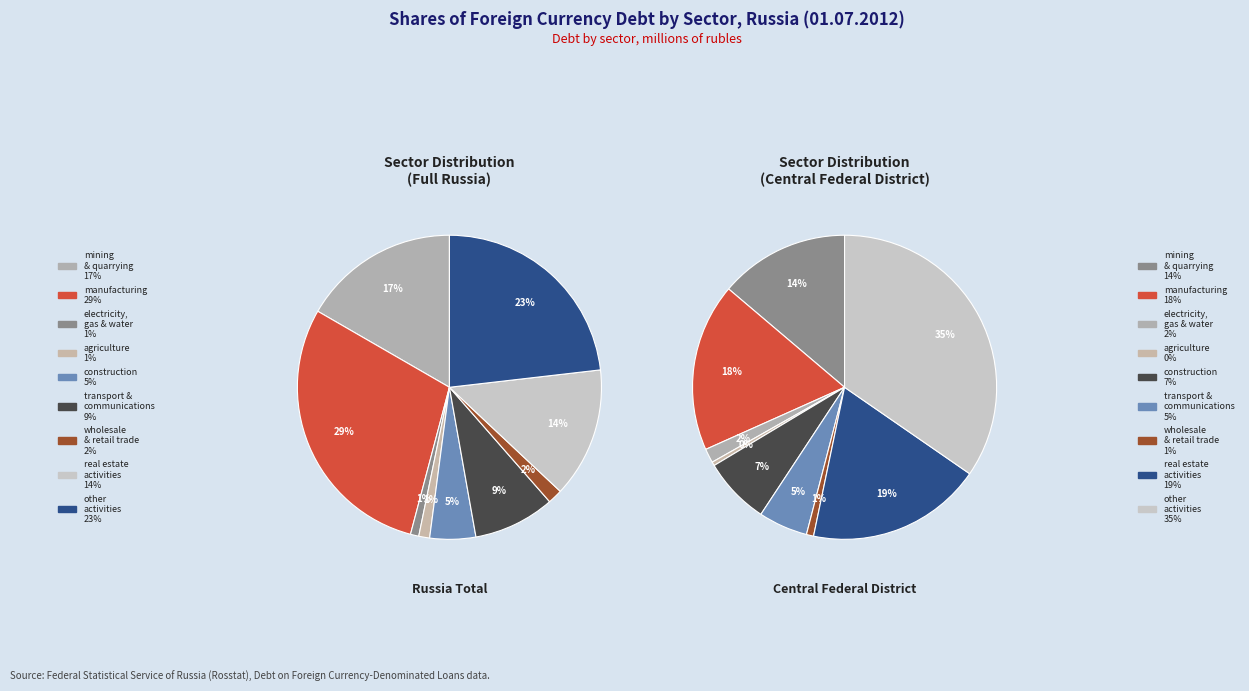

Which has a higher value, transport and communications or electricity, gas and water supply?

transport and communications